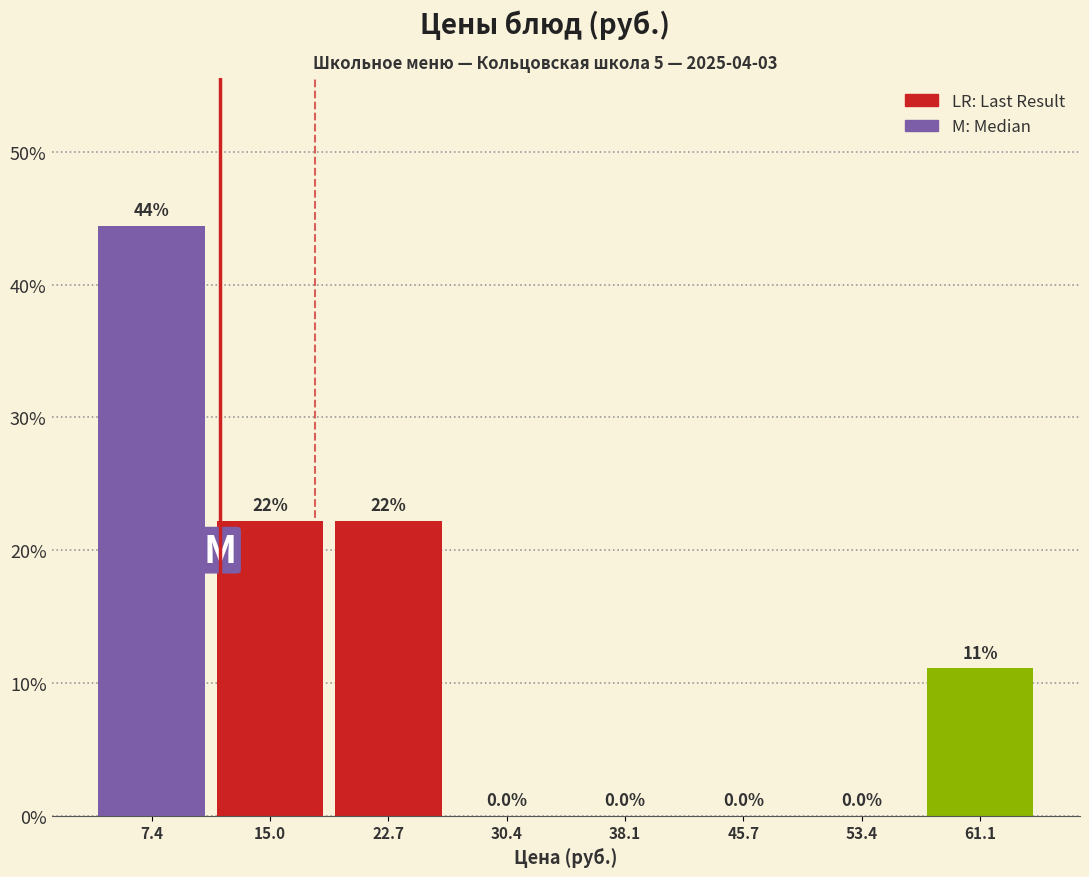

Over which range of the x-axis is the bar tallest?

4 to 11